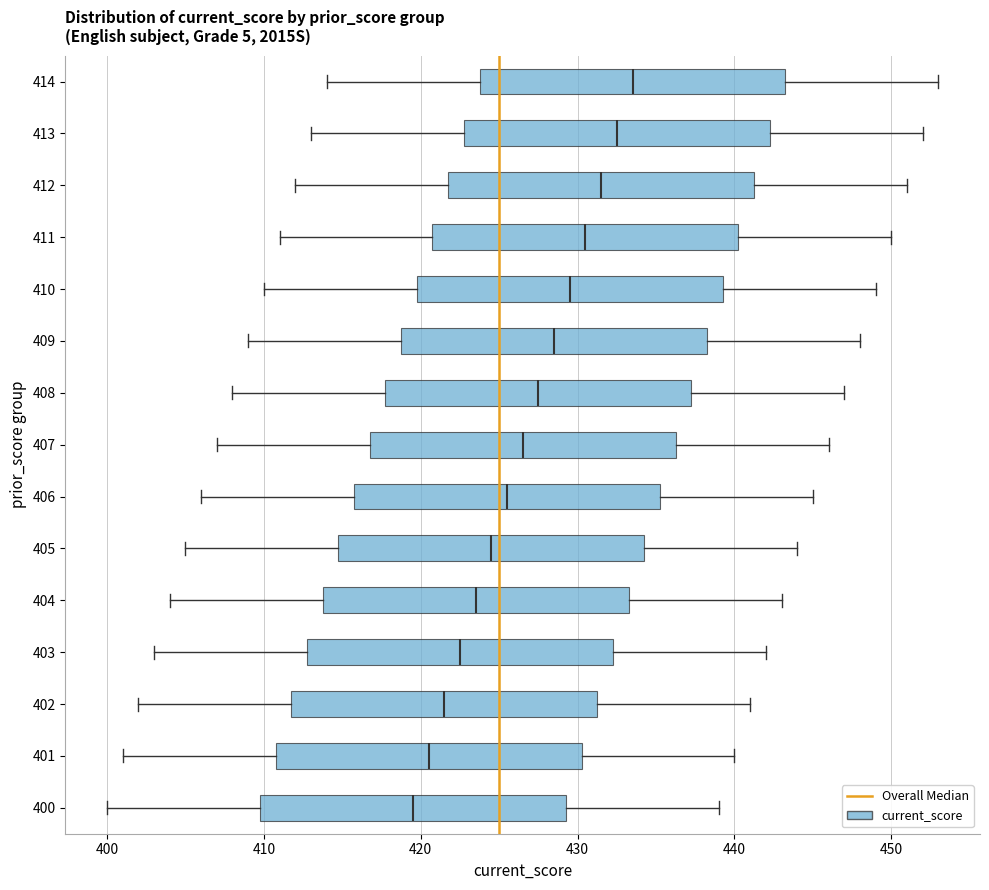

Reading bottom to top, read every box against the x-axis: the position of its median line, the range the box covers, and the ends of its whiskers. The values are not printed on the chart, so give them approximately, as read against the axis.

400: median 420, box 410 to 429, whiskers 400 to 439
401: median 421, box 411 to 430, whiskers 401 to 440
402: median 422, box 412 to 431, whiskers 402 to 441
403: median 423, box 413 to 432, whiskers 403 to 442
404: median 424, box 414 to 433, whiskers 404 to 443
405: median 425, box 415 to 434, whiskers 405 to 444
406: median 426, box 416 to 435, whiskers 406 to 445
407: median 427, box 417 to 436, whiskers 407 to 446
408: median 428, box 418 to 437, whiskers 408 to 447
409: median 429, box 419 to 438, whiskers 409 to 448
410: median 430, box 420 to 439, whiskers 410 to 449
411: median 431, box 421 to 440, whiskers 411 to 450
412: median 432, box 422 to 441, whiskers 412 to 451
413: median 433, box 423 to 442, whiskers 413 to 452
414: median 434, box 424 to 443, whiskers 414 to 453